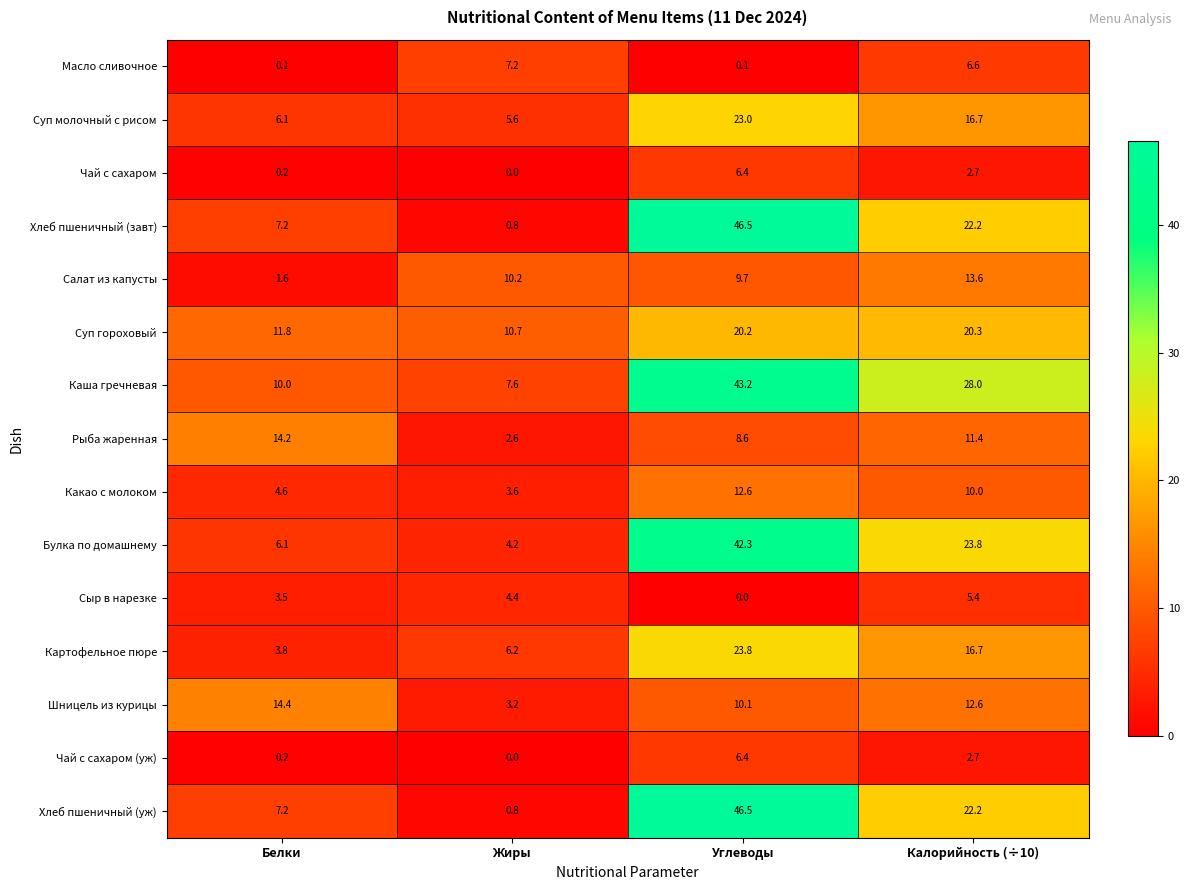

The value of Картофельное пюре at Калорийность (÷10) is 16.7. True or false?

True